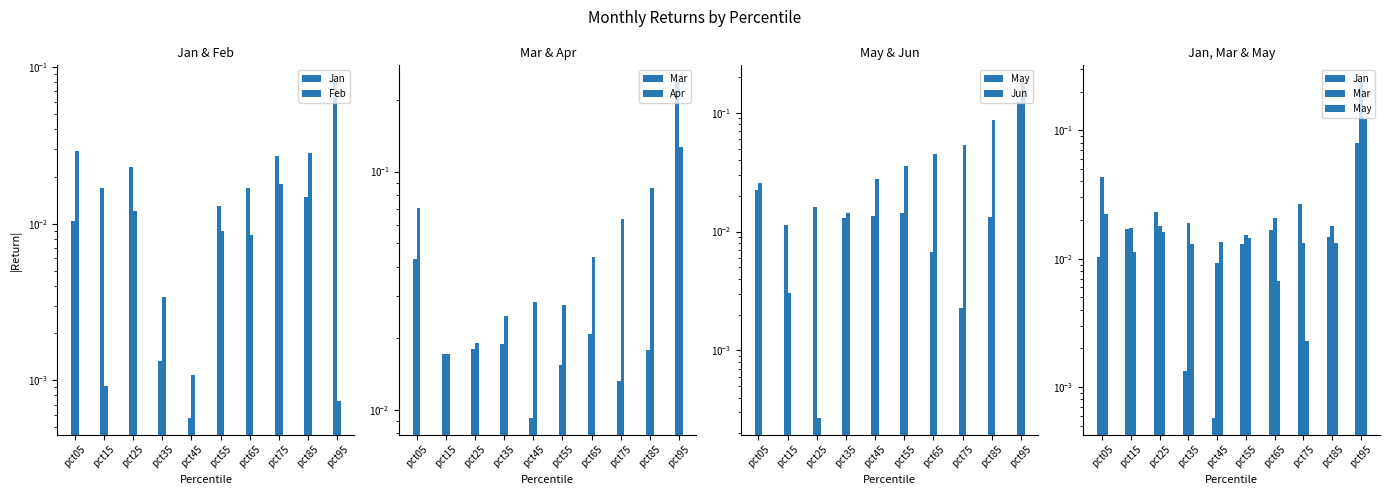

Count the number of categories in the chart.

10